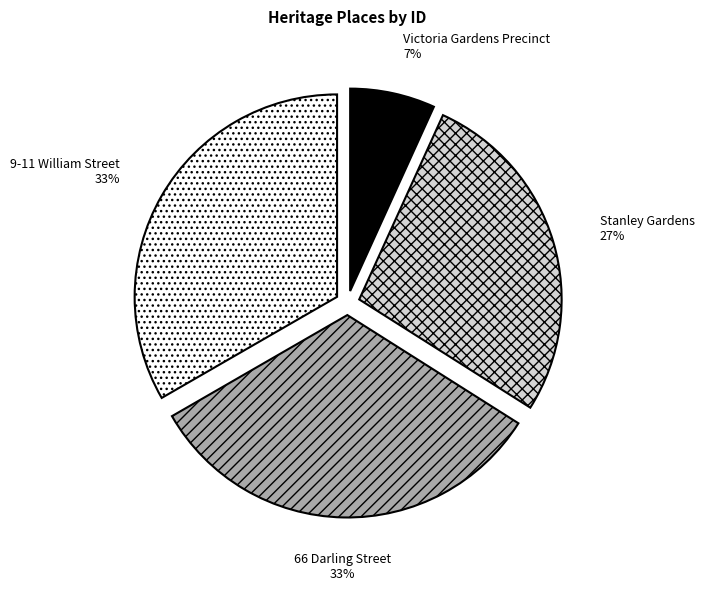

Does 66 Darling Street account for over 50% of the chart?

No